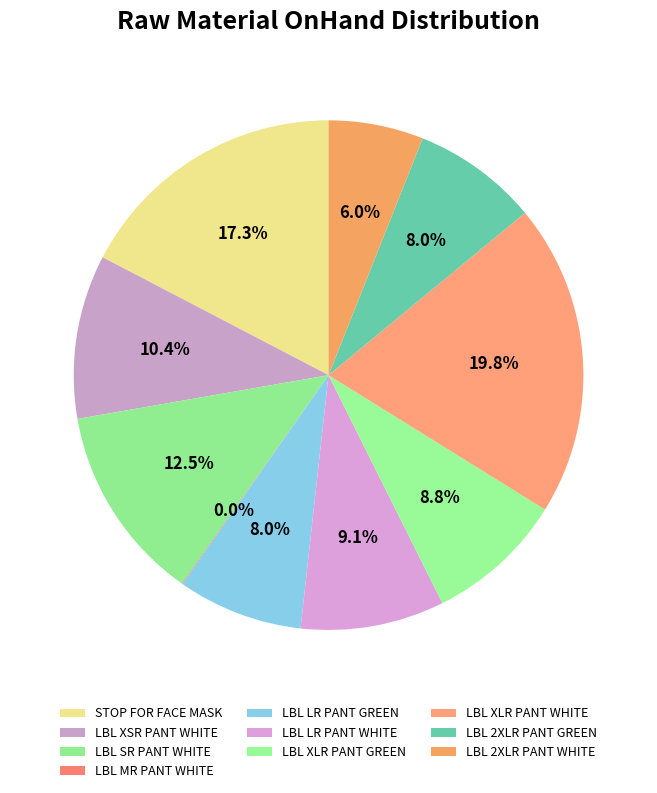

True or false: LBL SR PANT WHITE accounts for 24% of the total.

False